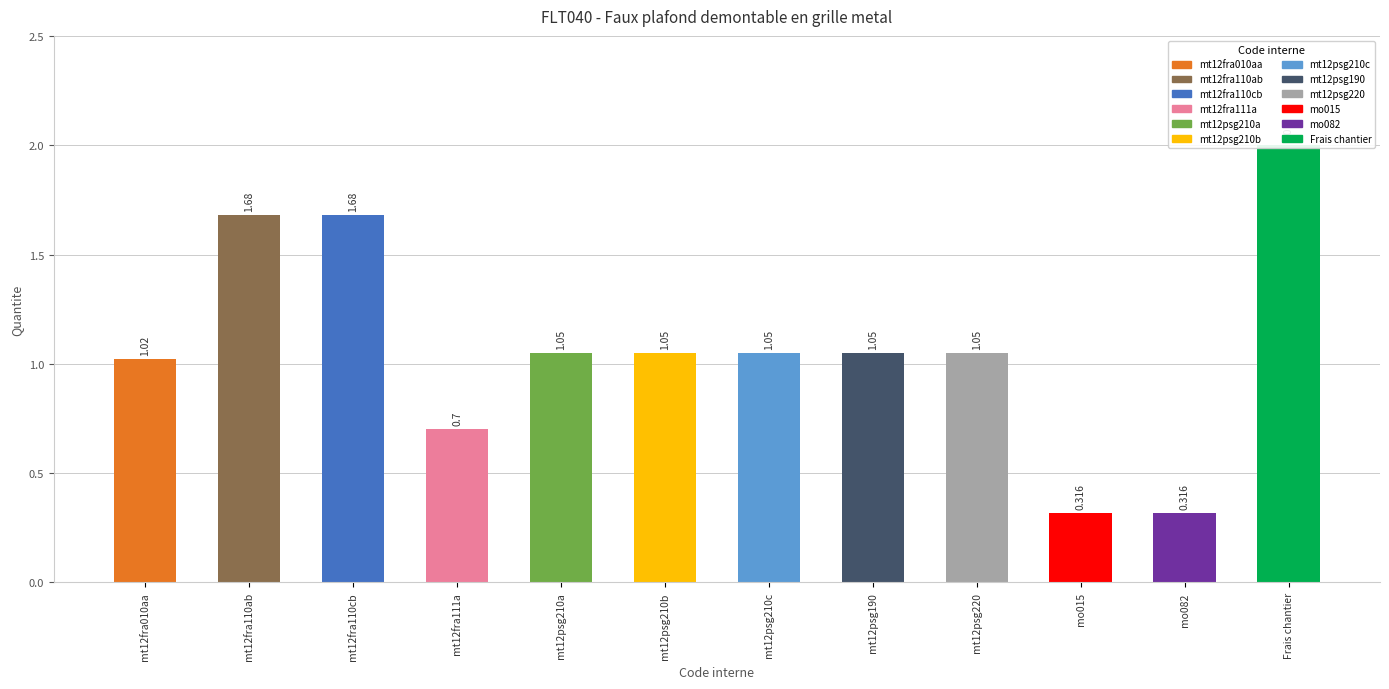

Reading left to right, what are all the values shown in this chart?

1.0	1.7	1.7	0.7	1.1	1.1	1.1	1.1	1.1	0.3	0.3	2.0